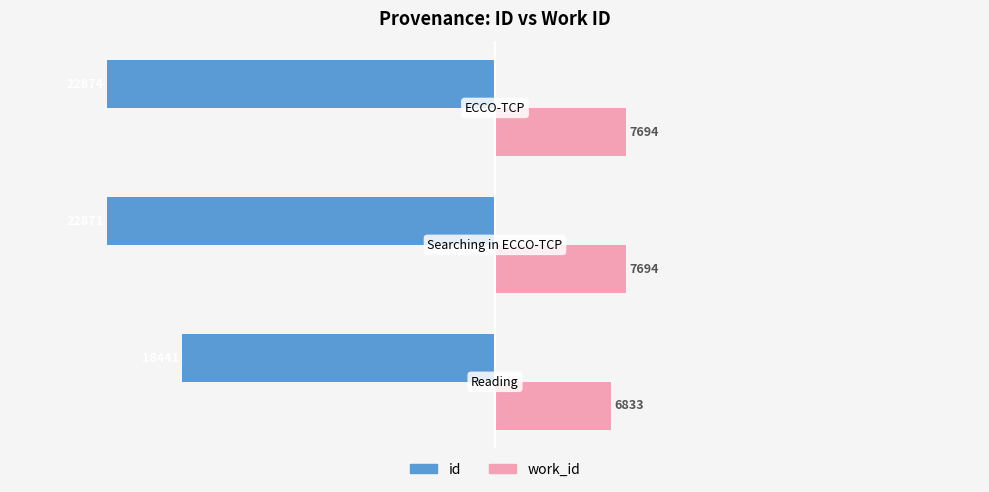

What is the difference between the maximum and minimum values in the work_id series?

861